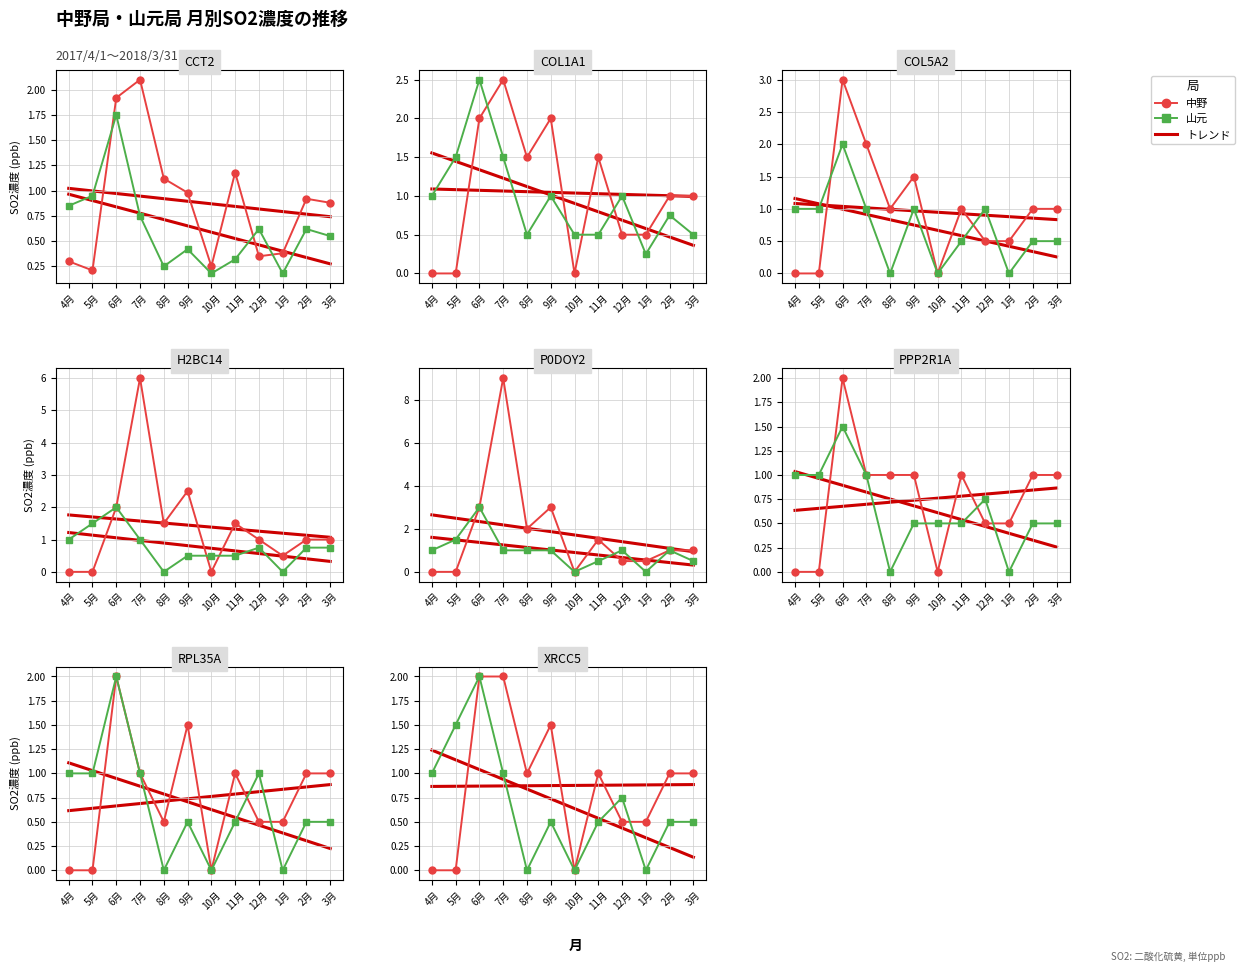

Is the value of 中野 at 7月 greater than the value of 山元 at 4月?

Yes